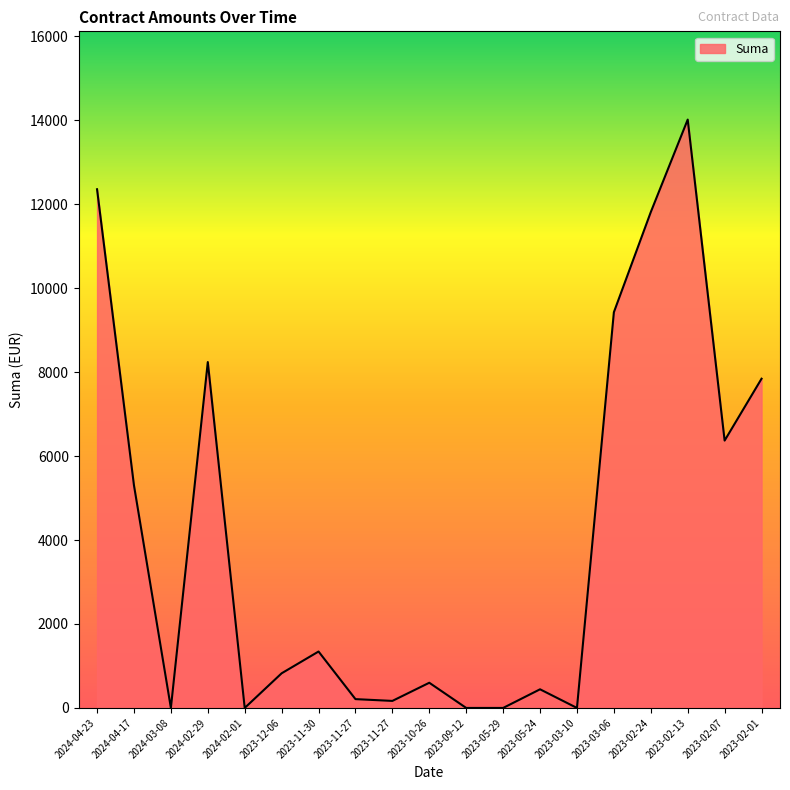

True or false: the data shows 7153.6 at 2024-04-23.

False